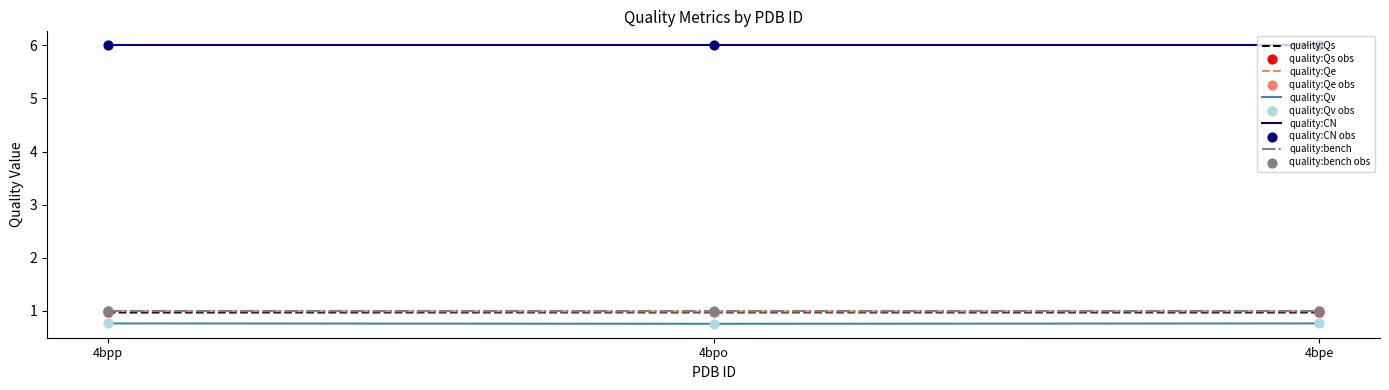

What is the minimum value shown in the chart?

0.8